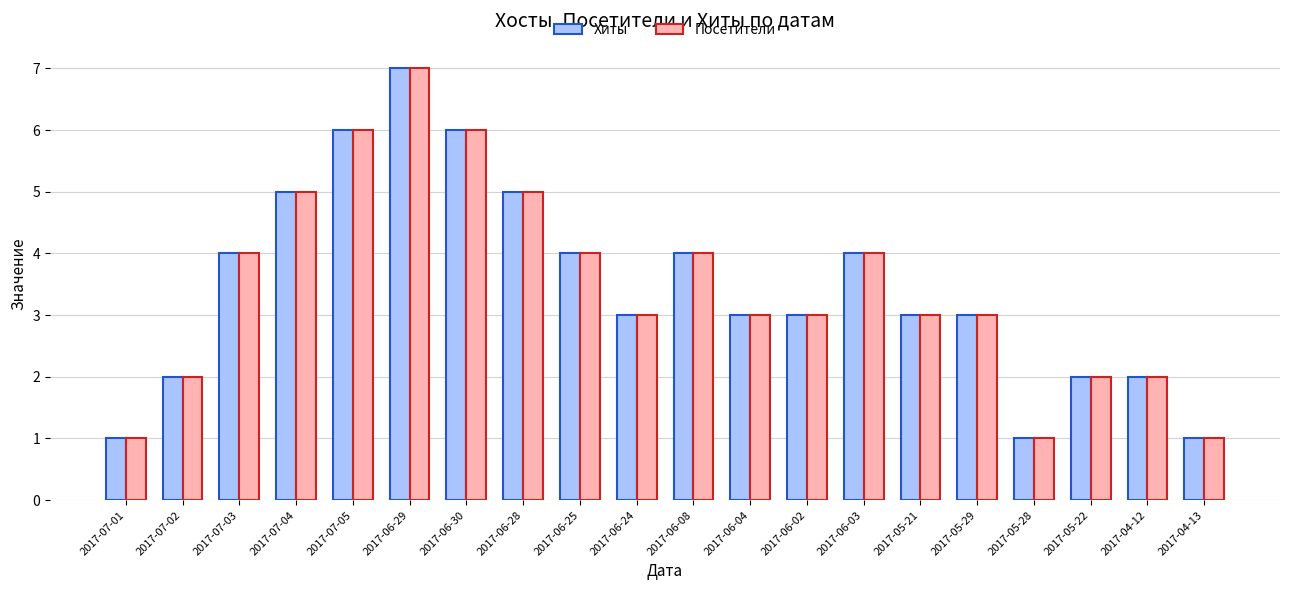

What are all the series names shown in the legend?

Хиты, Посетители